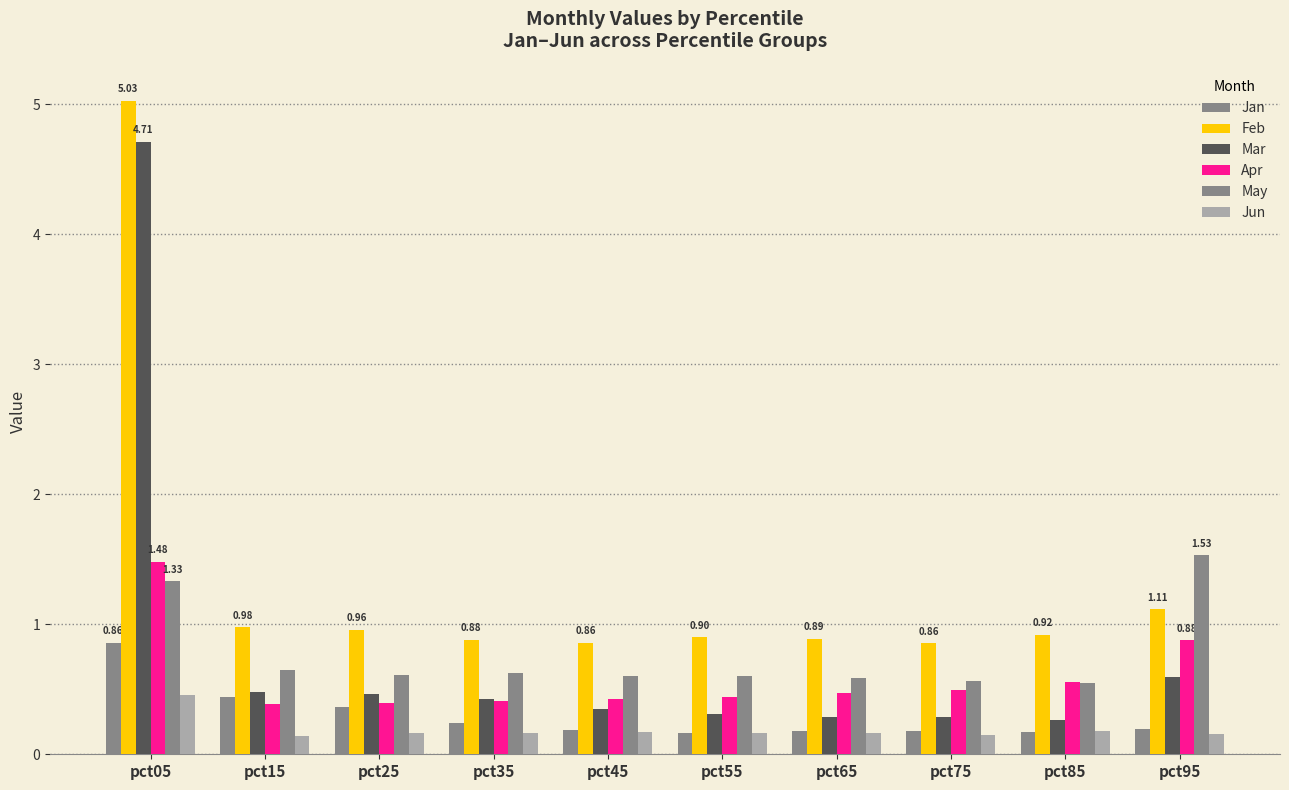

What is the sum of the Jan values at pct05 and pct15?

1.3